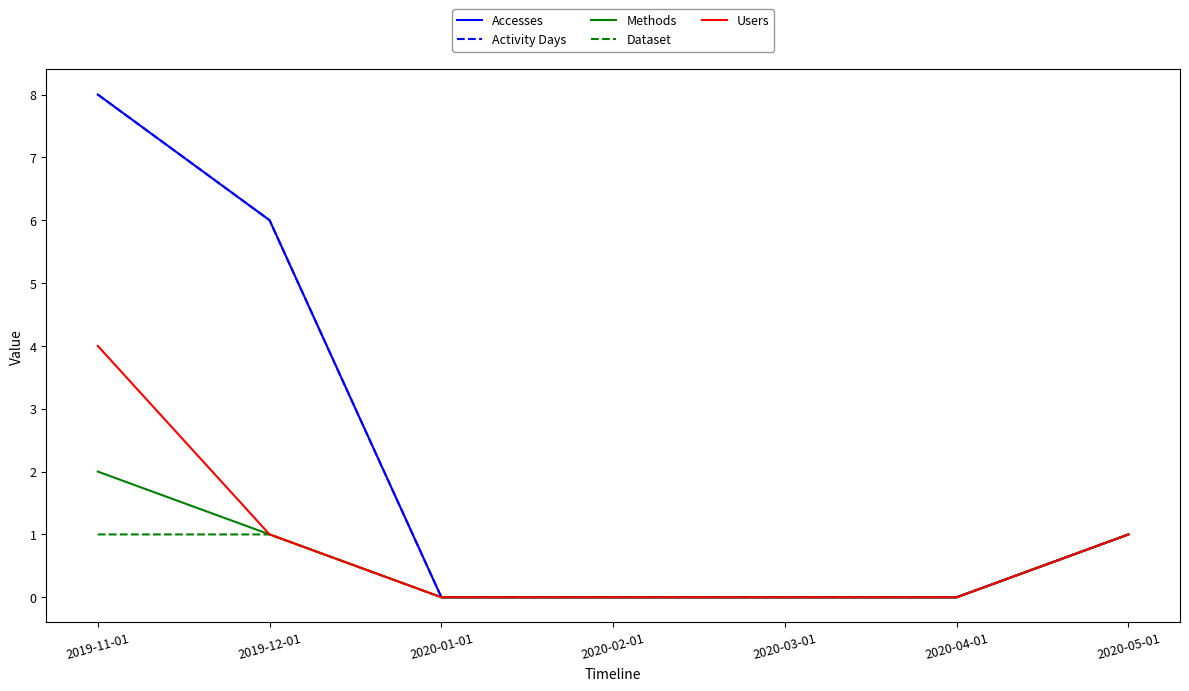

Does the chart display data point markers on the line(s)?

No